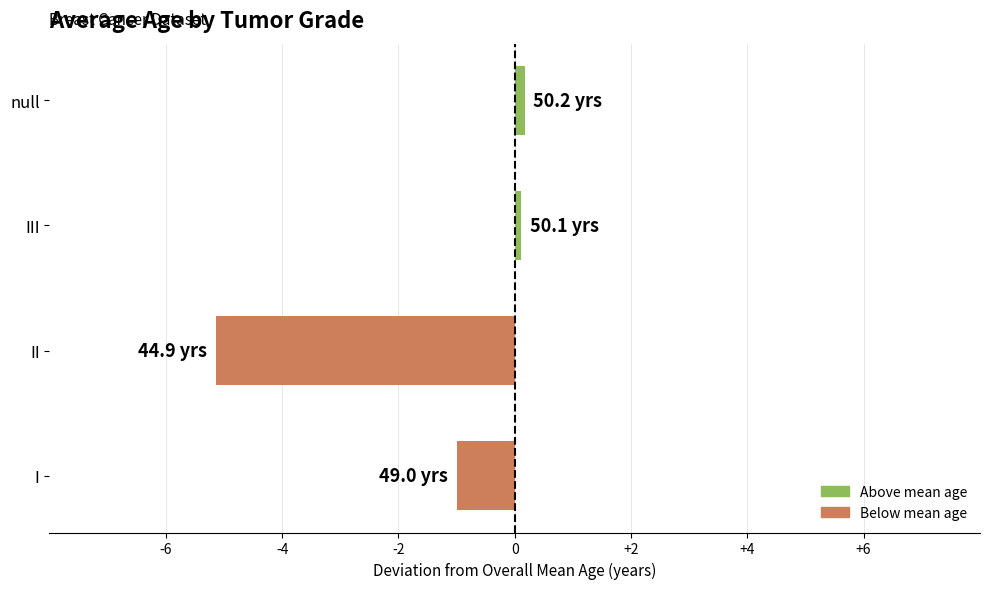

At which category does the chart reach its minimum across all series?

II